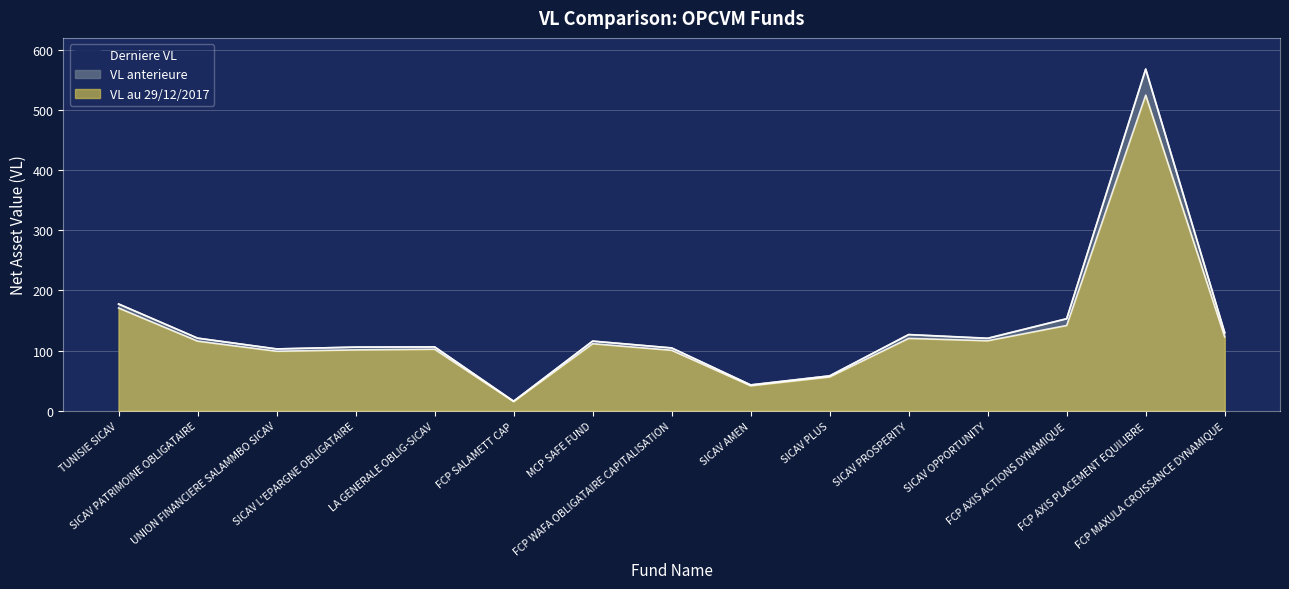

What is the sum of all VL au 29/12/2017 values?

1940.4